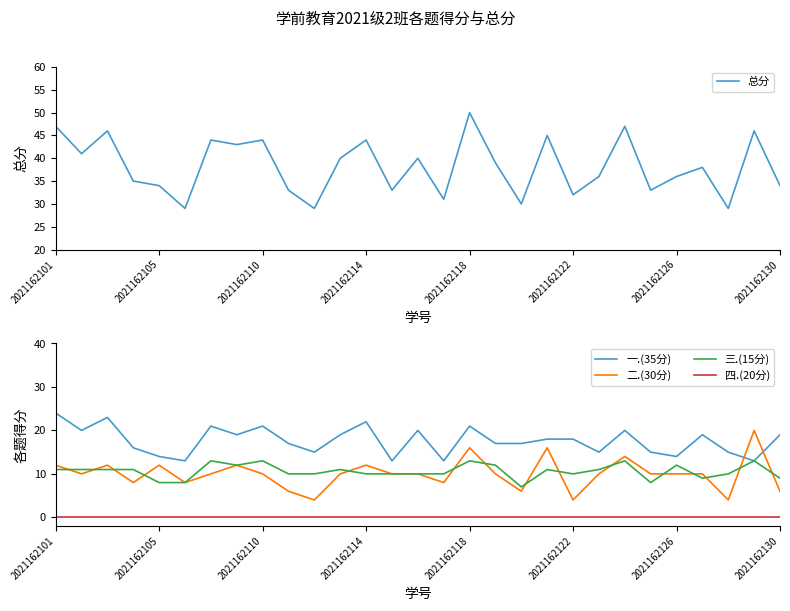

What is the highest value of the 二.(30分) series?

20